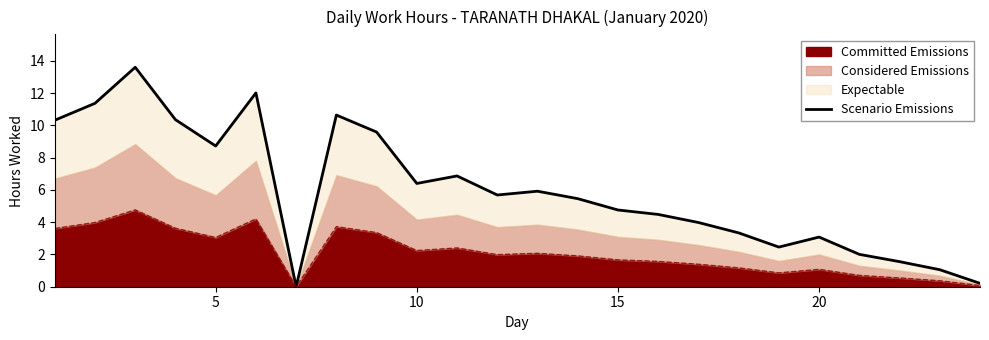

Is it true that the value at 8 is 5.7?

False